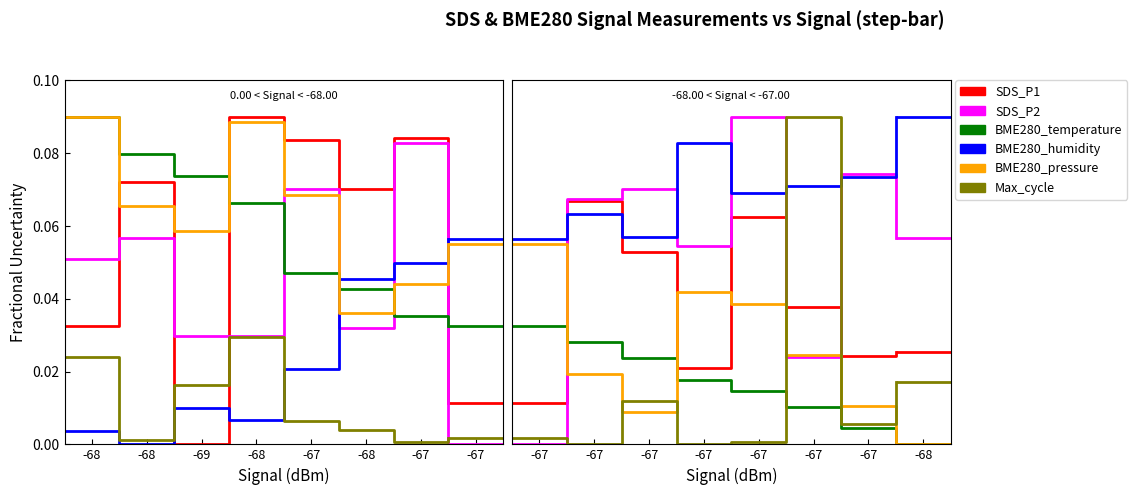

Is it true that BME280_humidity equals 0.1 at -68?

True